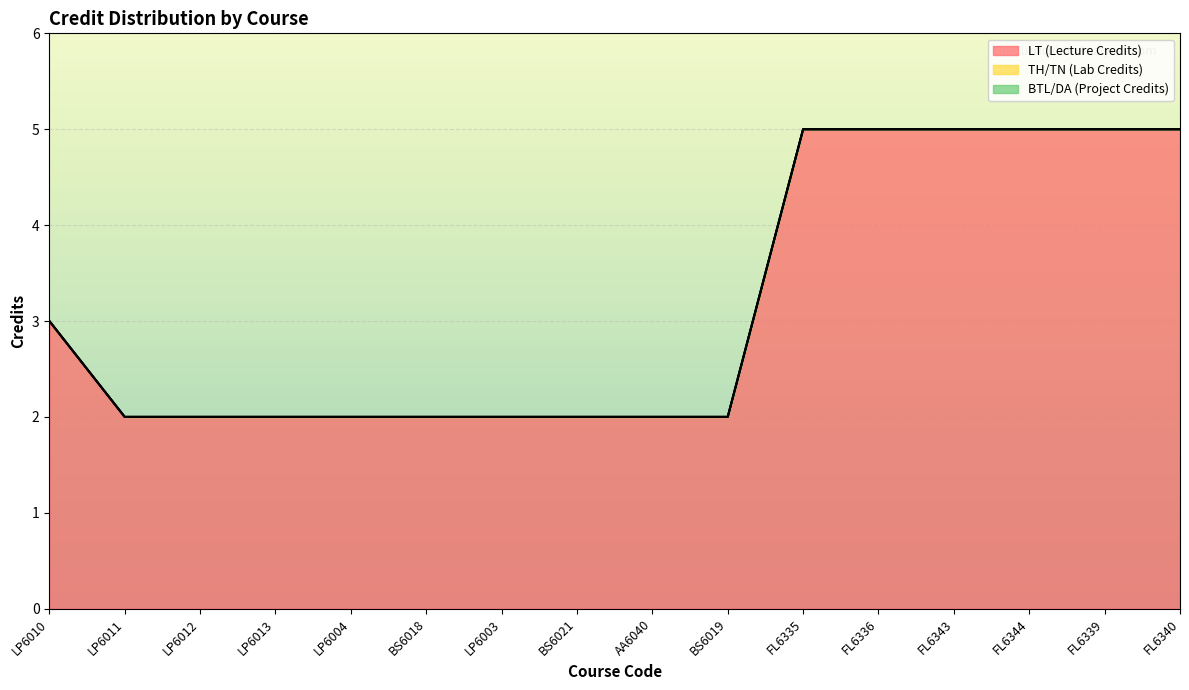

What is the label of the 14th point from the left?

FL6344